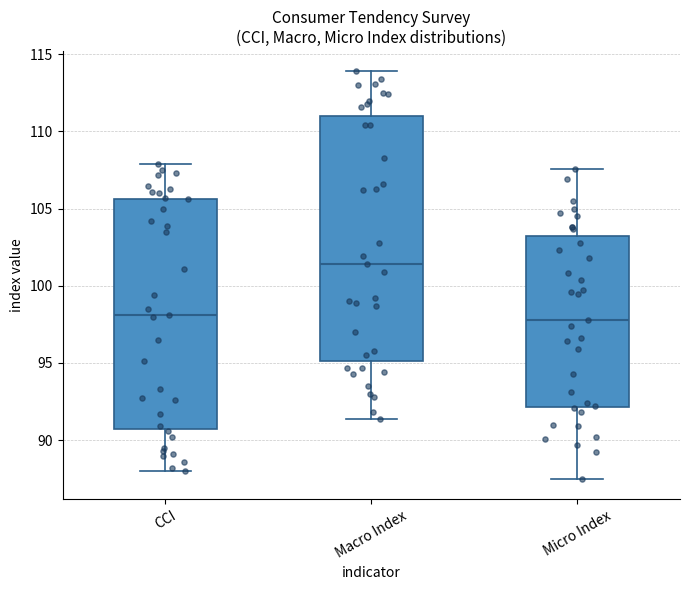

Comparing the boxes themselves (not the whiskers), which one is the tallest?

Macro Index